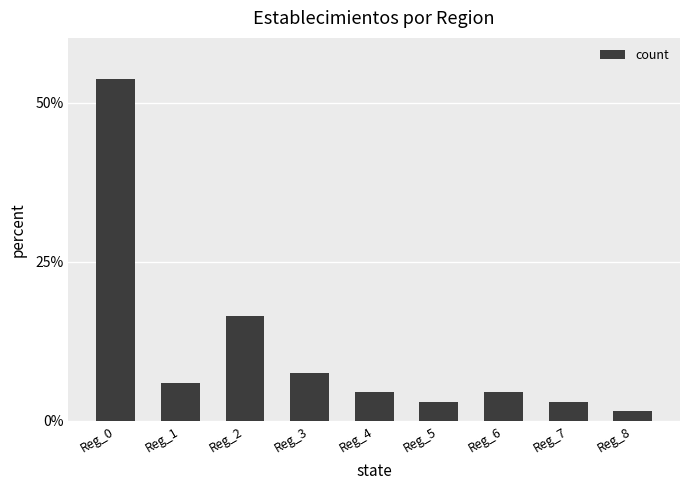

Count the number of data series in this chart.

1